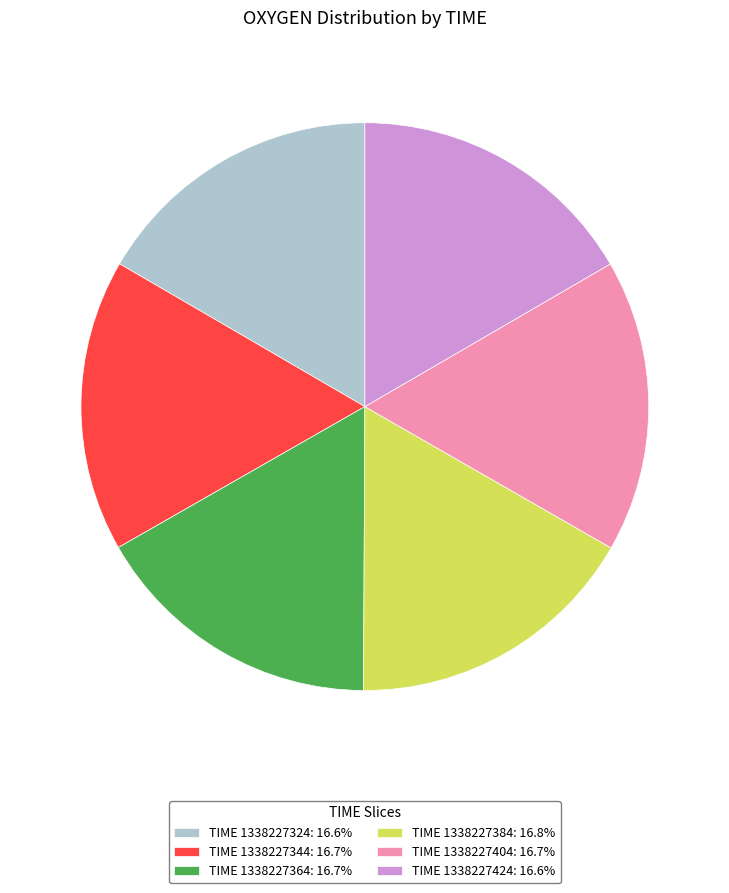

What is the ratio of the value at TIME 1338227404: 16.7% to the value at TIME 1338227384: 16.8%?

1.0